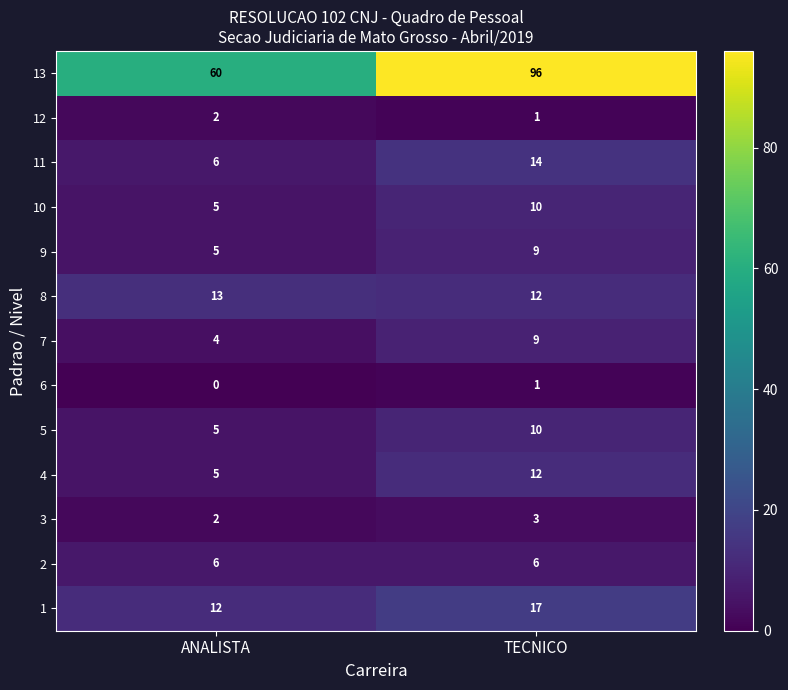

Which series has the widest spread of values?

13